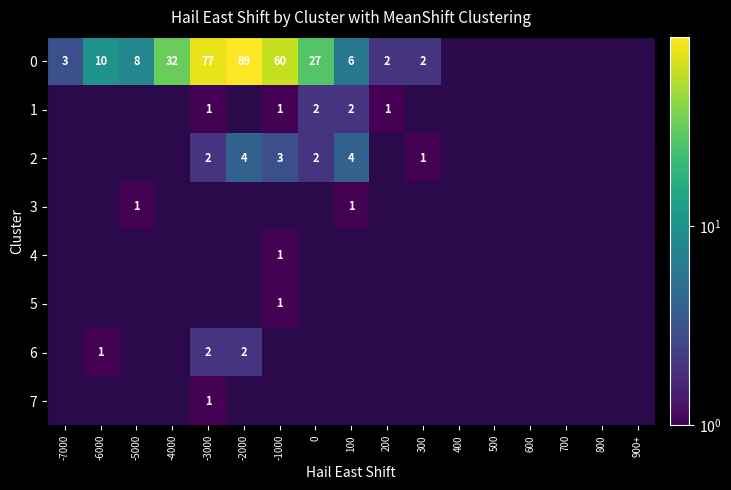

The 1 series shows 0.3 at -3000. True or false?

False